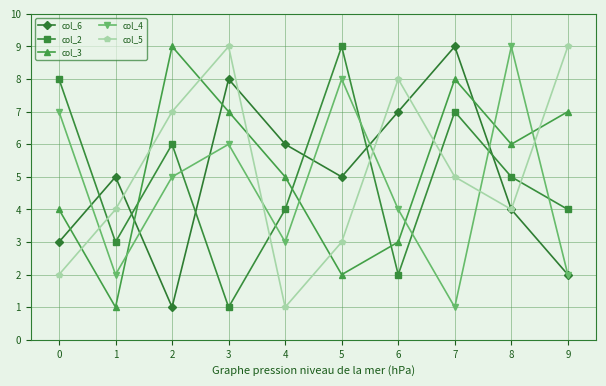

True or false: col_5 has a value of 0 at 4.

False